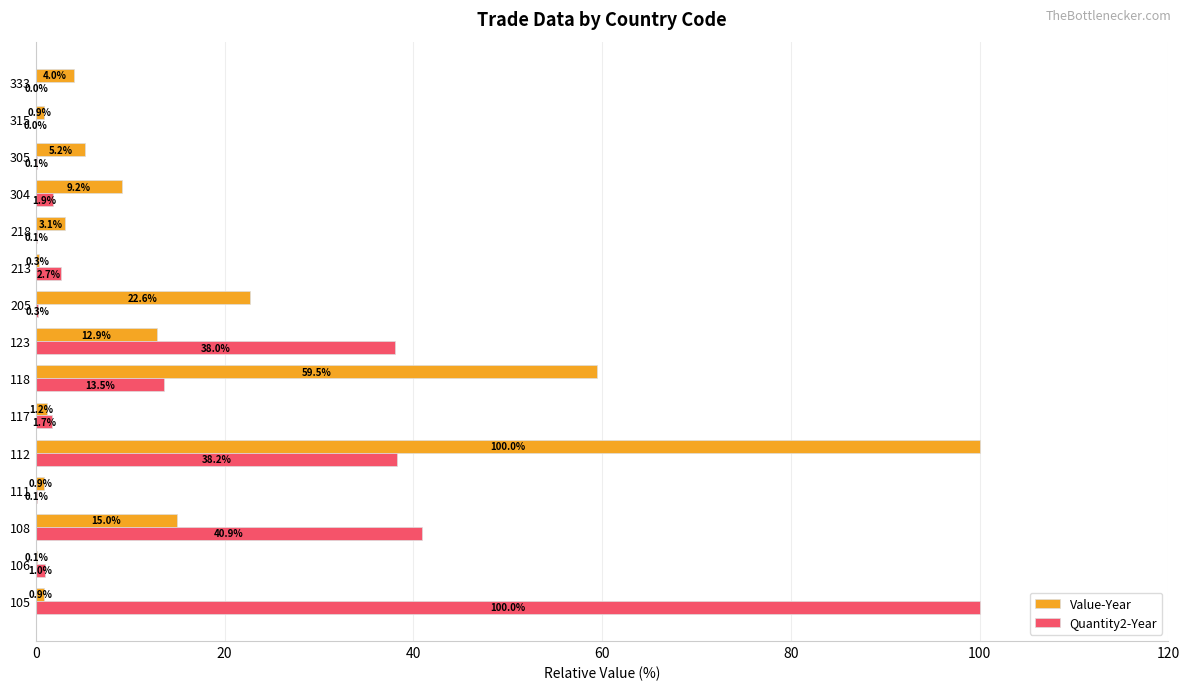

What is the average value of the Quantity2-Year series?

15.9